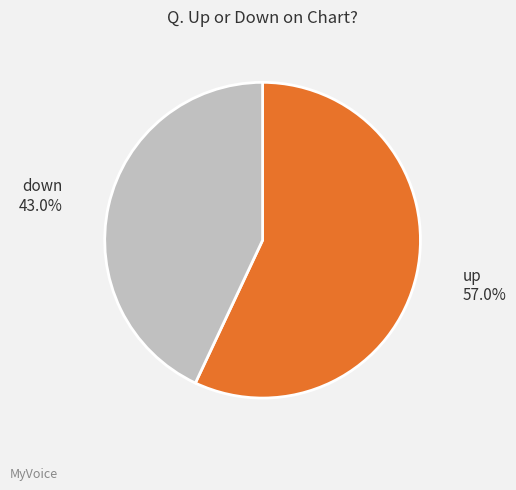

To the nearest percent, what is the average slice percentage?

50%